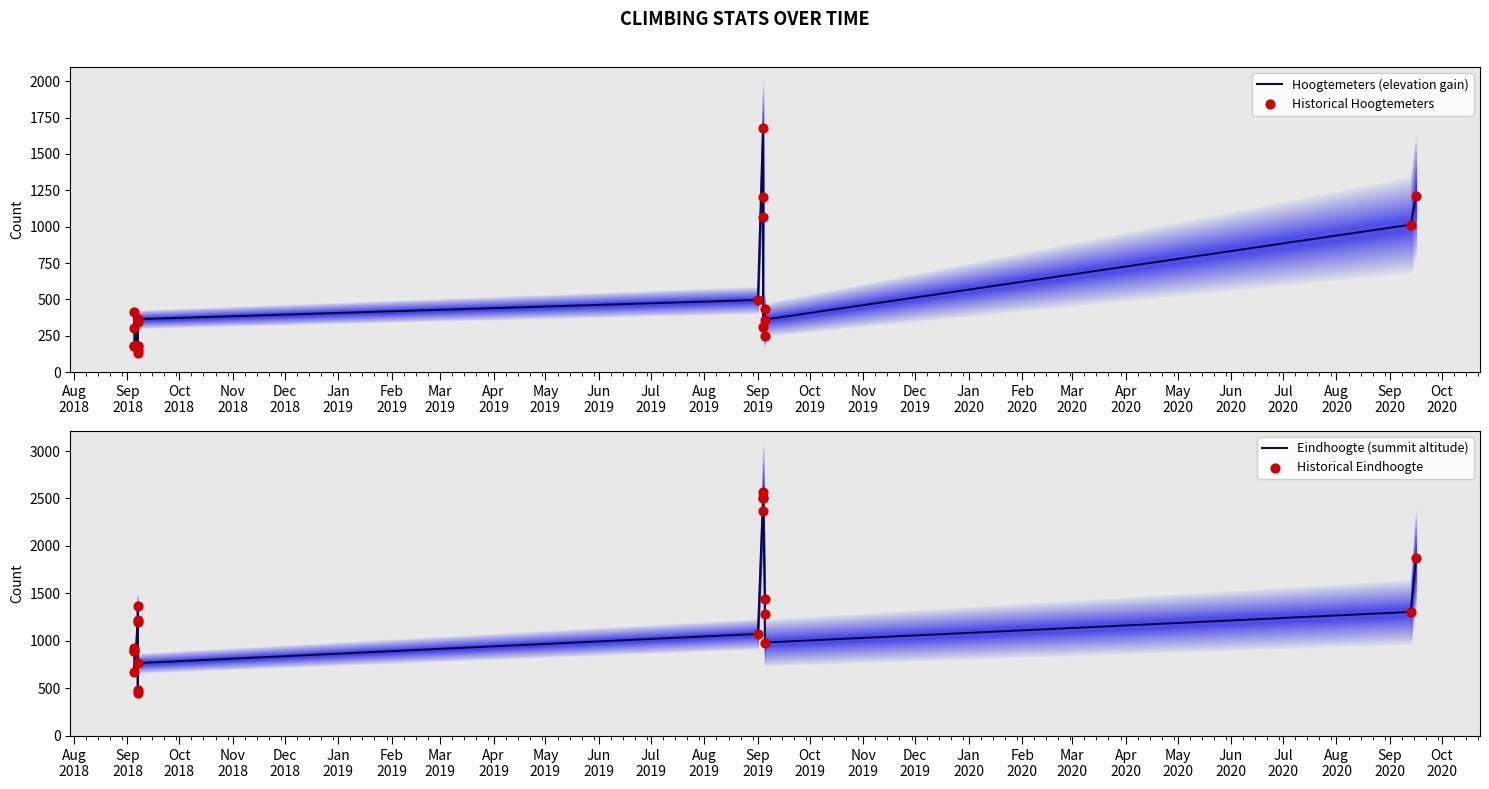

Is the value of Hoogtemeters (elevation gain) at Dec
2018 greater than the value of Historical Eindhoogte at Jun
2019?

No